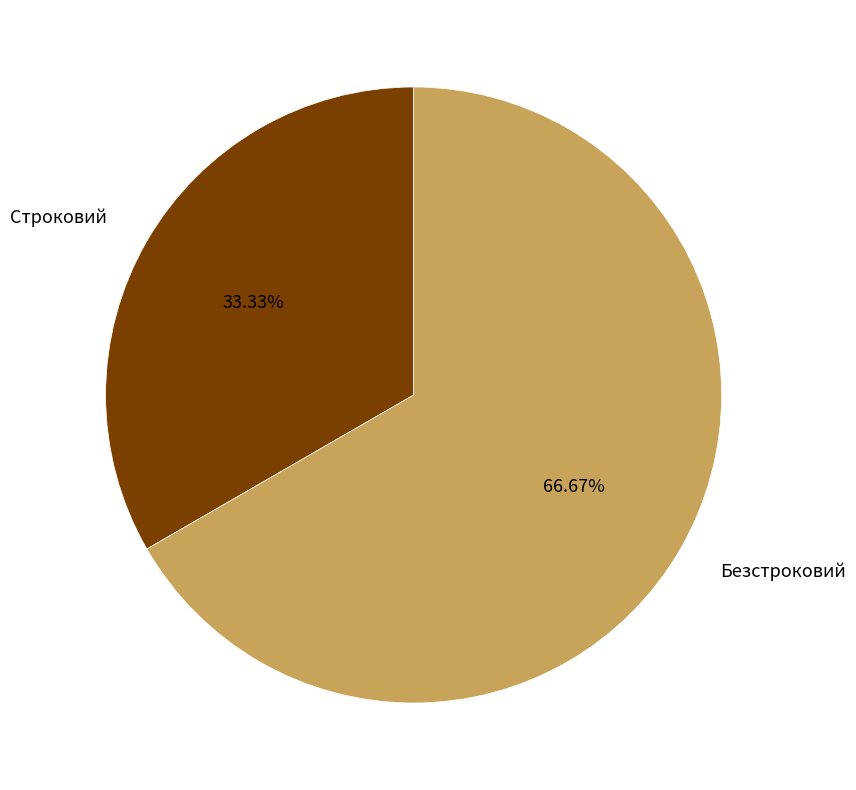

Is it true that Строковий is 46% of the pie?

False